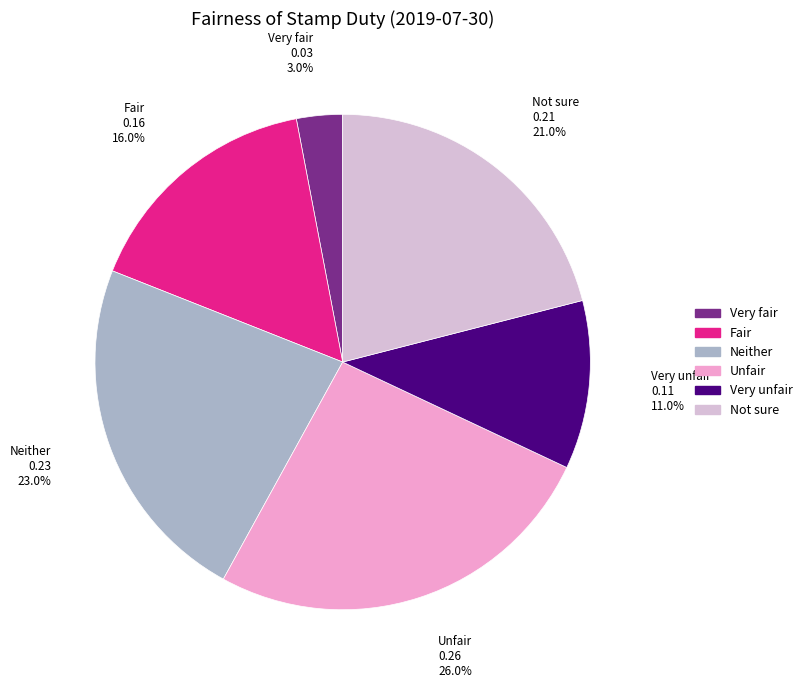

Which slice is the largest?

Unfair